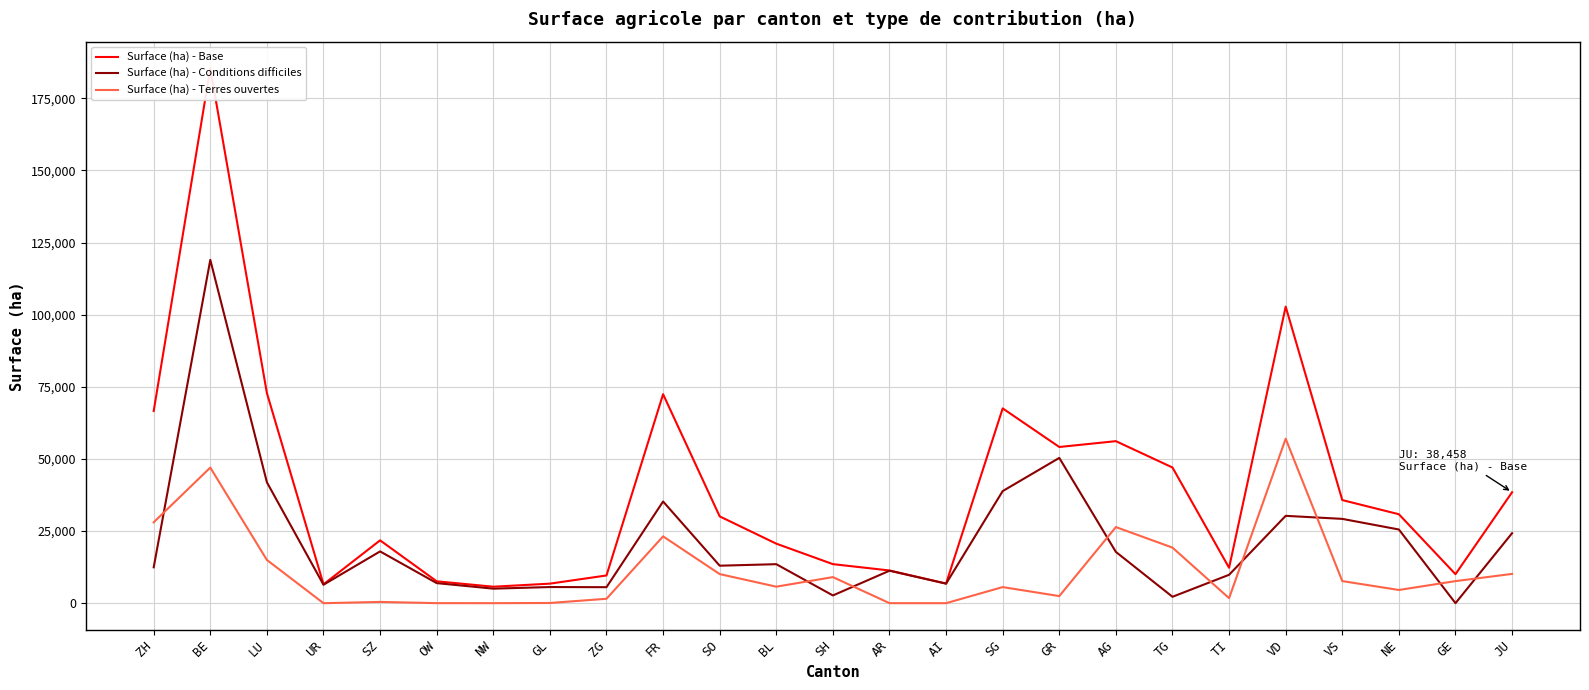

What is the label of the 14th point from the right?

BL